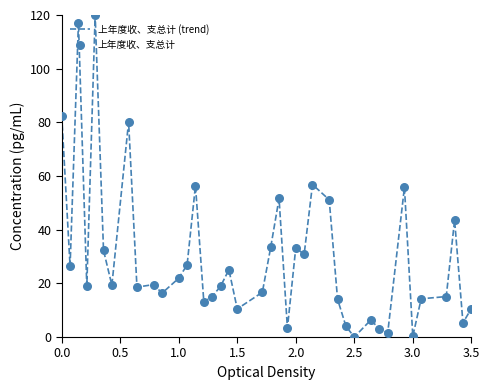

What is the difference between the maximum and minimum values?

120.0